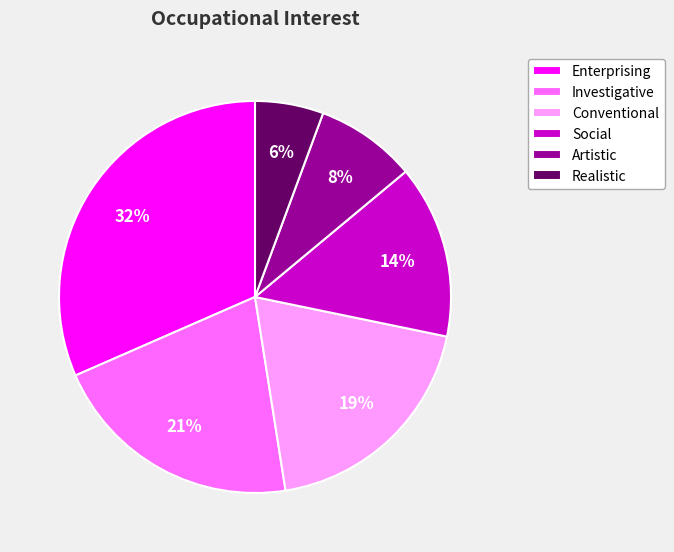

What percentage is the Investigative slice, to the nearest percent?

21%